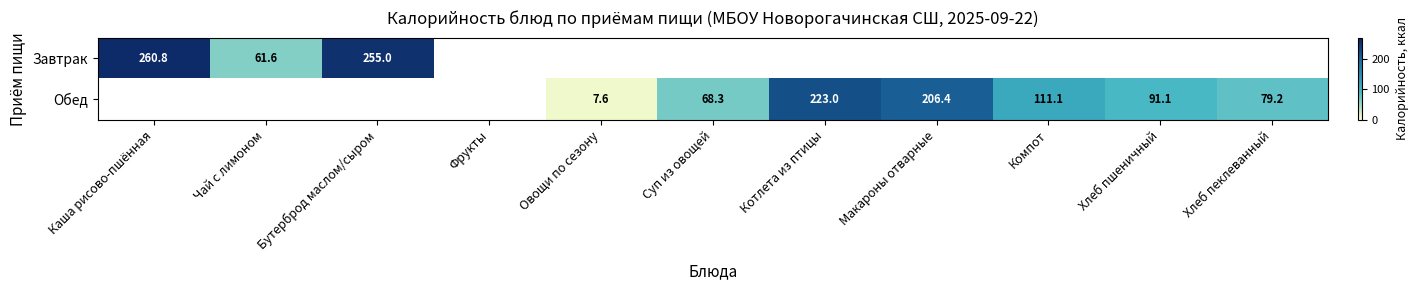

Is it true that Завтрак equals 14.7 at Чай с лимоном?

False